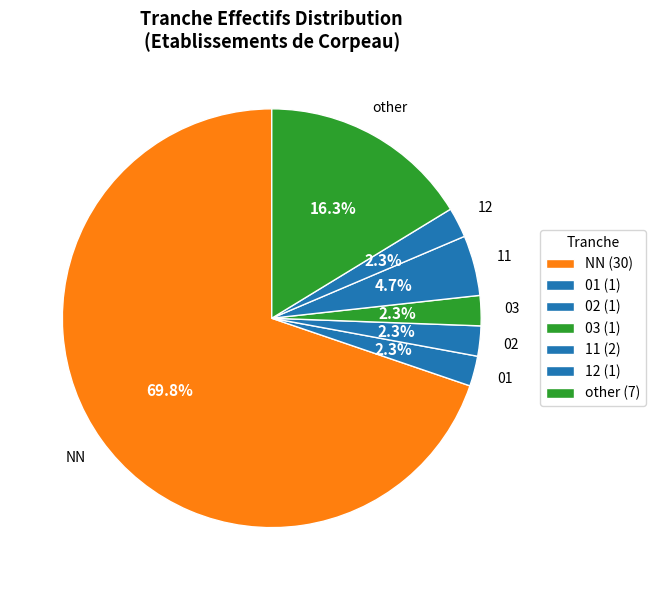

How many segments does this pie chart have?

7